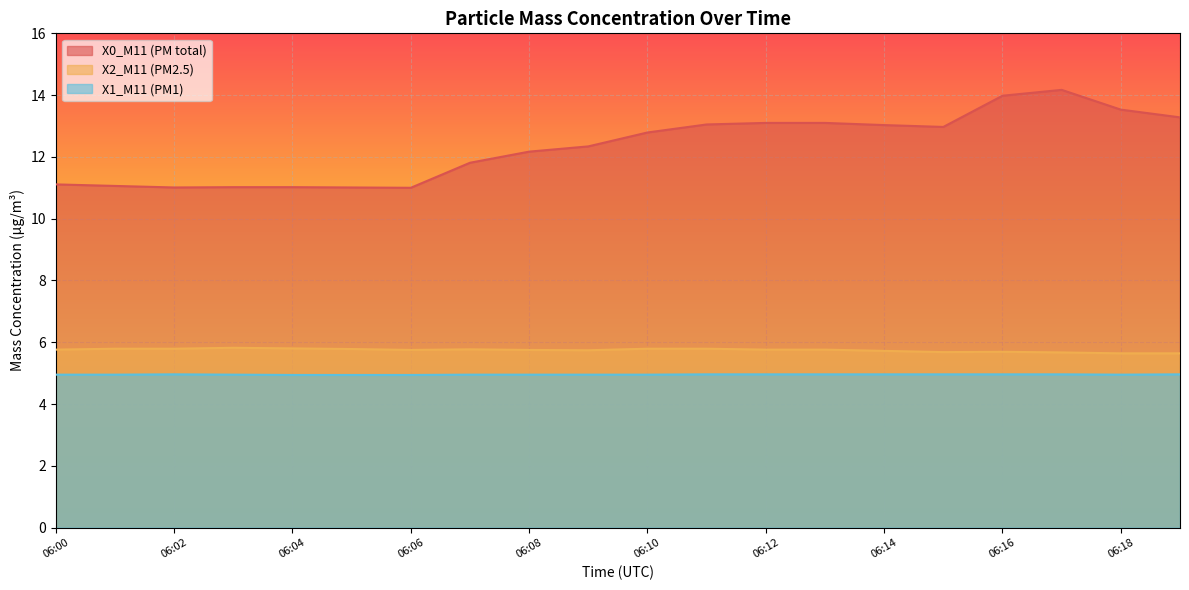

True or false: X2_M11 (PM2.5) and X0_M11 (PM total) cross at least once.

False